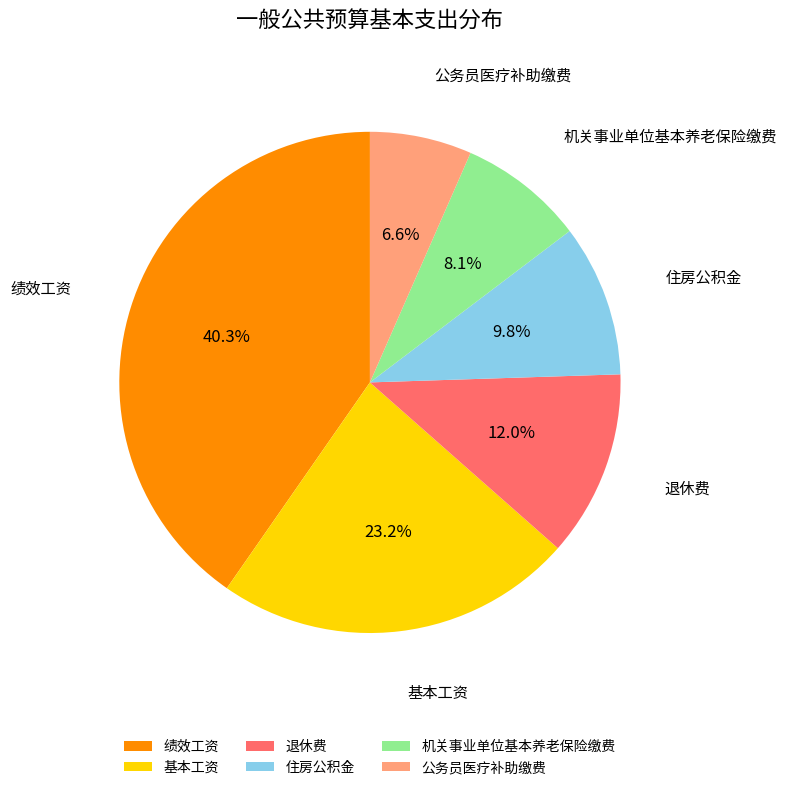

Is 绩效工资 the majority of the pie?

No